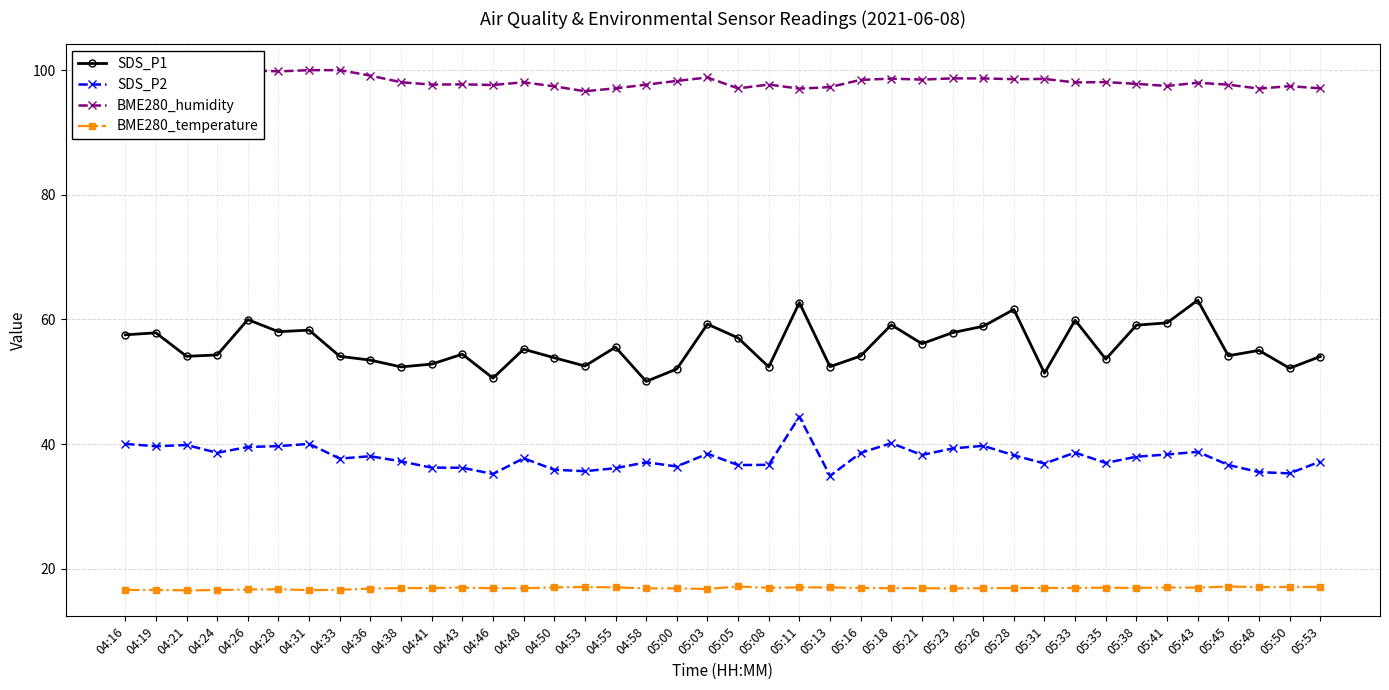

Does the chart have visible grid lines?

Yes